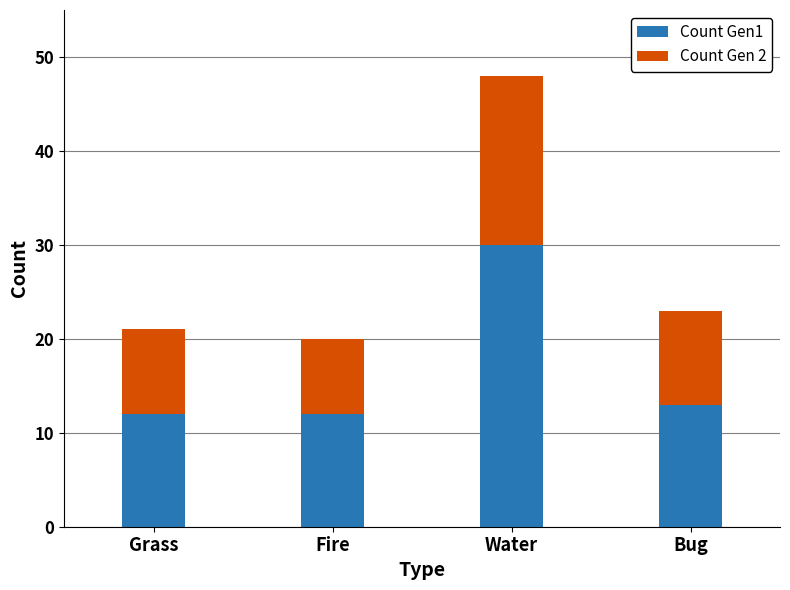

Read the Count Gen1 value at Grass.

12